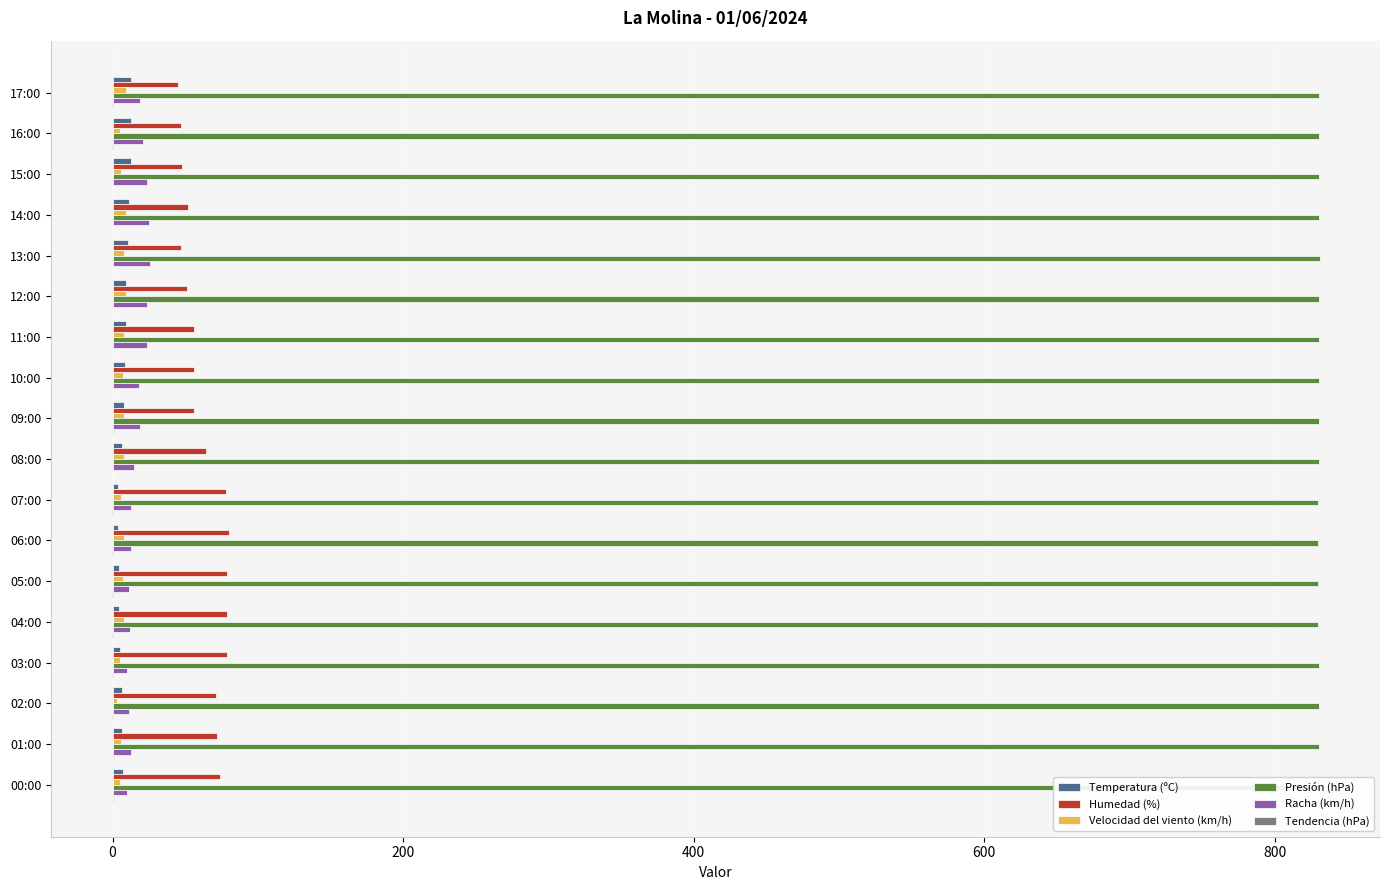

Is it true that Temperatura (ºC) equals 9.2 at 11:00?

True